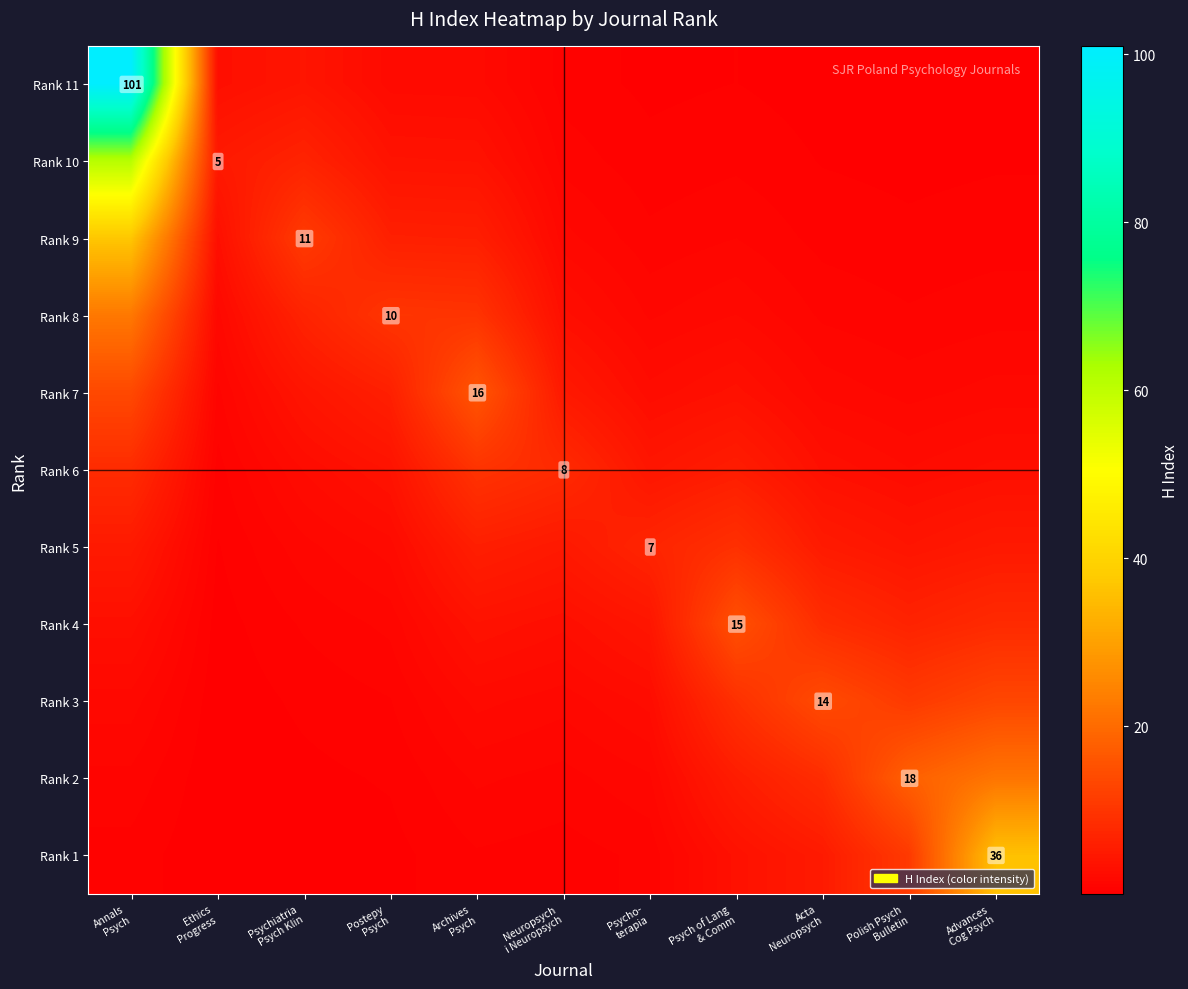

List the series in order of their peak value, lowest first.

Rank 5, Rank 6, Rank 3, Rank 4, Rank 7, Rank 2, Rank 8, Rank 1, Rank 9, Rank 10, Rank 11